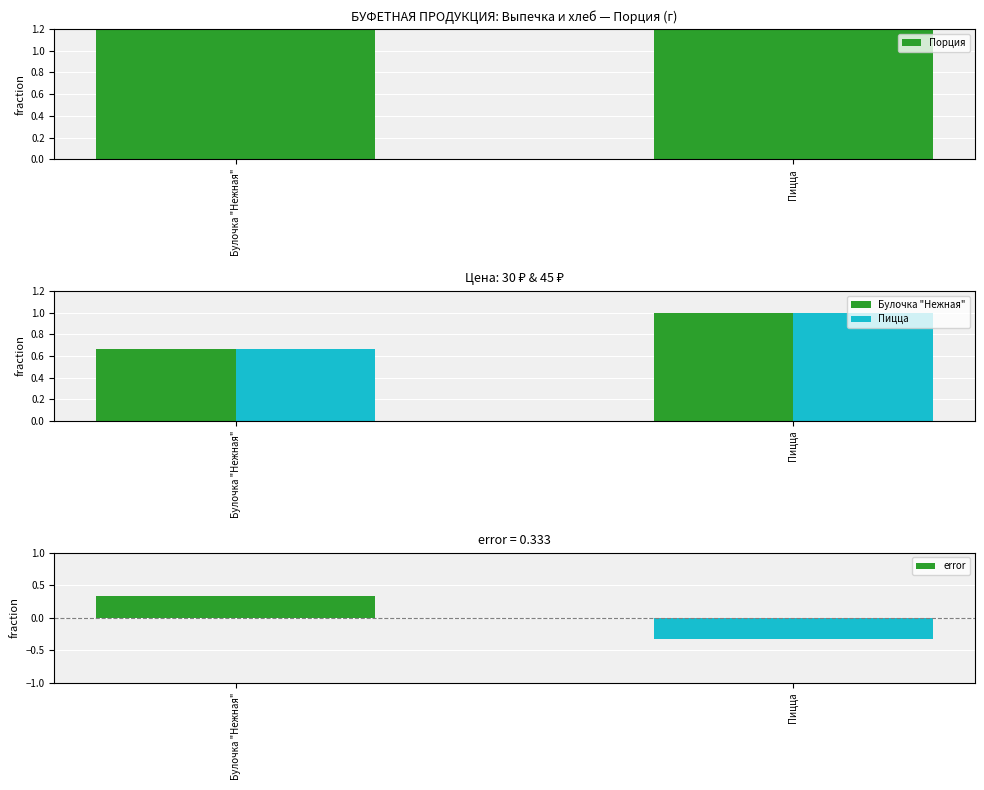

Are the bars horizontal?

No